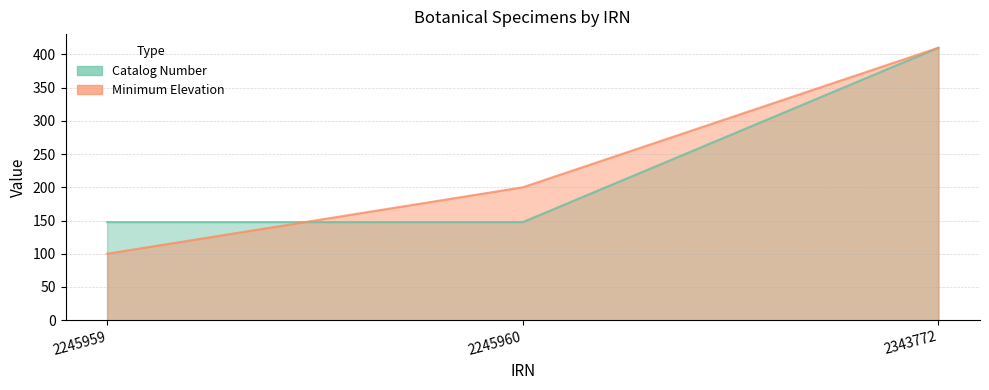

Is the value of Minimum Elevation at 2245959 greater than the value of Catalog Number at 2245959?

No